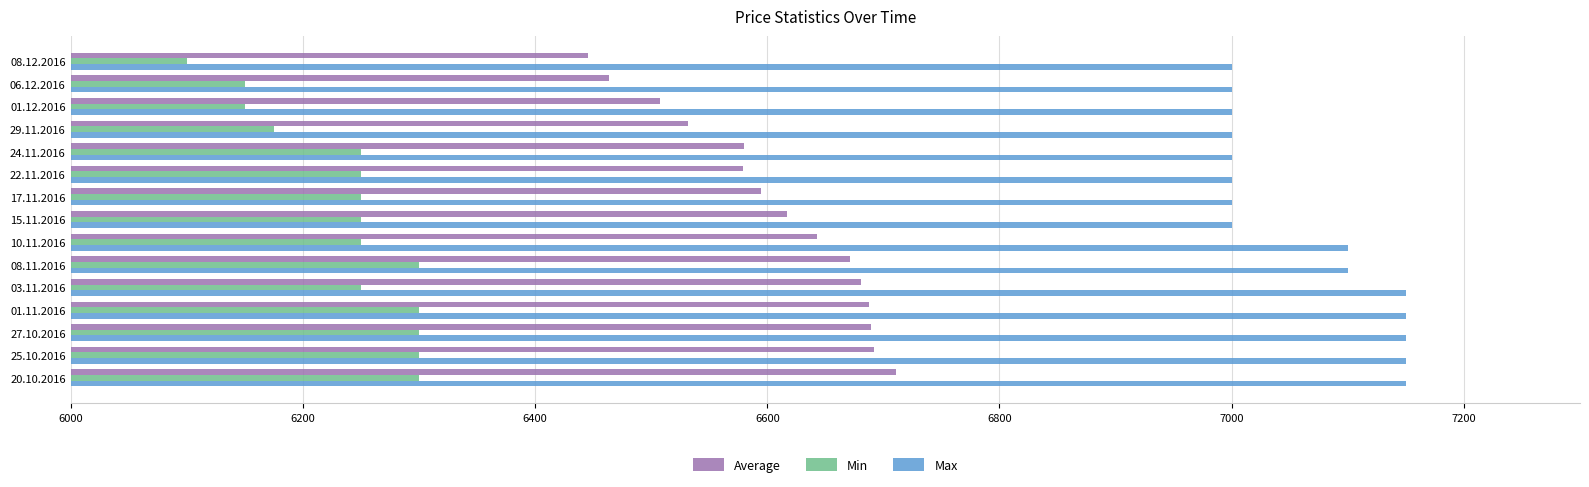

The Average series shows 6617 at 15.11.2016. True or false?

True